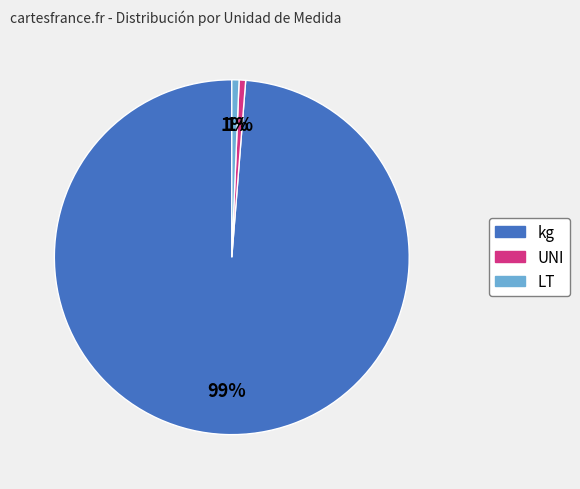

To the nearest percent, what is the average slice percentage?

33%